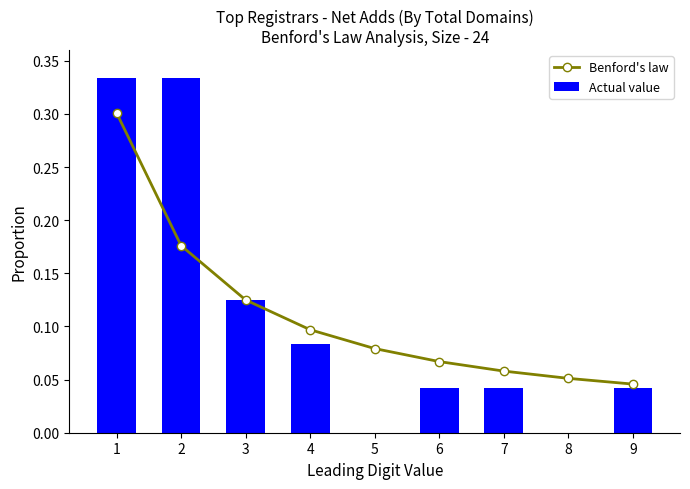

What is the value of the Actual value bar at the 1st from the left?

0.3